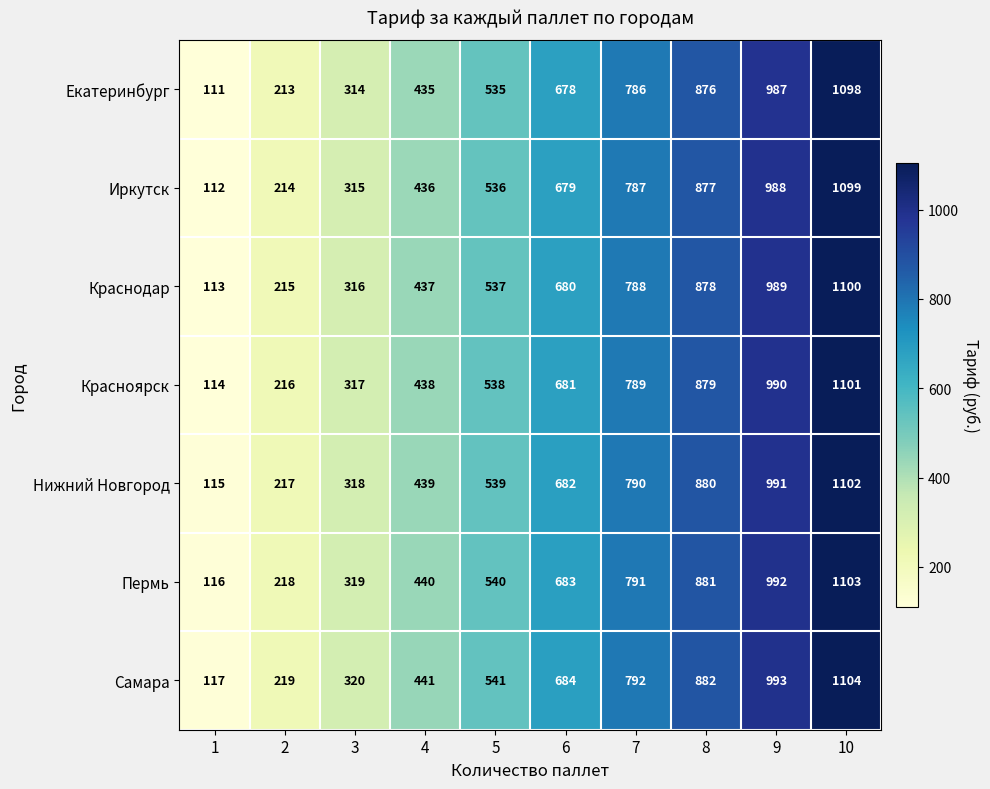

What is the spread (max minus min) of values at 8?

6